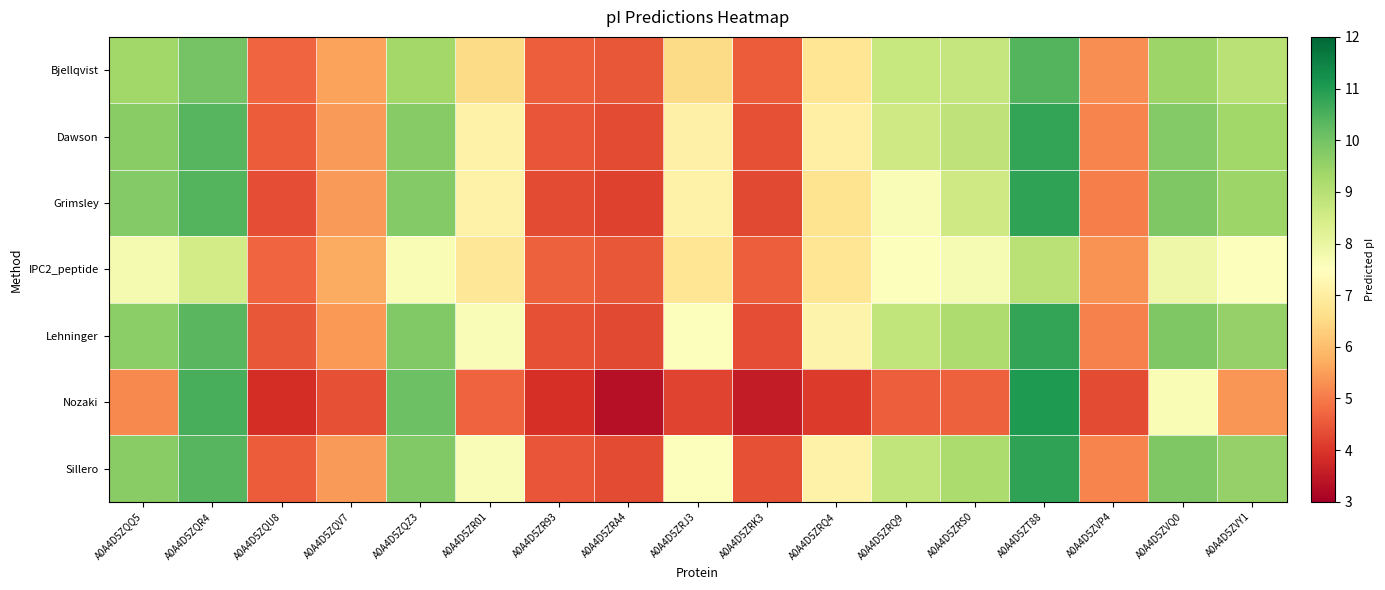

Reading left to right, what are all the values shown in this chart?

Bjellqvist: A0A4D5ZQQ5=9.3	A0A4D5ZQR4=10.0	A0A4D5ZQU8=4.7	A0A4D5ZQV7=5.5	A0A4D5ZQZ3=9.3	A0A4D5ZR01=6.5	A0A4D5ZR93=4.6	A0A4D5ZRA4=4.5	A0A4D5ZRJ3=6.5	A0A4D5ZRK3=4.6	A0A4D5ZRQ4=6.8	A0A4D5ZRQ9=8.7	A0A4D5ZRS0=8.8	A0A4D5ZT88=10.4	A0A4D5ZVP4=5.3	A0A4D5ZVQ0=9.4	A0A4D5ZVY1=9.0
Dawson: A0A4D5ZQQ5=9.7	A0A4D5ZQR4=10.3	A0A4D5ZQU8=4.6	A0A4D5ZQV7=5.4	A0A4D5ZQZ3=9.7	A0A4D5ZR01=7.1	A0A4D5ZR93=4.5	A0A4D5ZRA4=4.3	A0A4D5ZRJ3=7.1	A0A4D5ZRK3=4.4	A0A4D5ZRQ4=7.1	A0A4D5ZRQ9=8.6	A0A4D5ZRS0=8.8	A0A4D5ZT88=10.8	A0A4D5ZVP4=5.1	A0A4D5ZVQ0=9.8	A0A4D5ZVY1=9.4
Grimsley: A0A4D5ZQQ5=9.8	A0A4D5ZQR4=10.4	A0A4D5ZQU8=4.3	A0A4D5ZQV7=5.4	A0A4D5ZQZ3=9.8	A0A4D5ZR01=7.1	A0A4D5ZR93=4.3	A0A4D5ZRA4=4.2	A0A4D5ZRJ3=7.1	A0A4D5ZRK3=4.3	A0A4D5ZRQ4=6.7	A0A4D5ZRQ9=7.6	A0A4D5ZRS0=8.6	A0A4D5ZT88=10.8	A0A4D5ZVP4=5.1	A0A4D5ZVQ0=9.8	A0A4D5ZVY1=9.4
IPC2_peptide: A0A4D5ZQQ5=7.7	A0A4D5ZQR4=8.5	A0A4D5ZQU8=4.7	A0A4D5ZQV7=5.7	A0A4D5ZQZ3=7.6	A0A4D5ZR01=6.8	A0A4D5ZR93=4.6	A0A4D5ZRA4=4.5	A0A4D5ZRJ3=6.8	A0A4D5ZRK3=4.6	A0A4D5ZRQ4=6.8	A0A4D5ZRQ9=7.6	A0A4D5ZRS0=7.7	A0A4D5ZT88=9.0	A0A4D5ZVP4=5.3	A0A4D5ZVQ0=7.9	A0A4D5ZVY1=7.5
Lehninger: A0A4D5ZQQ5=9.7	A0A4D5ZQR4=10.3	A0A4D5ZQU8=4.5	A0A4D5ZQV7=5.4	A0A4D5ZQZ3=9.8	A0A4D5ZR01=7.6	A0A4D5ZR93=4.4	A0A4D5ZRA4=4.3	A0A4D5ZRJ3=7.5	A0A4D5ZRK3=4.4	A0A4D5ZRQ4=7.2	A0A4D5ZRQ9=8.8	A0A4D5ZRS0=9.2	A0A4D5ZT88=10.8	A0A4D5ZVP4=5.1	A0A4D5ZVQ0=9.8	A0A4D5ZVY1=9.5
Nozaki: A0A4D5ZQQ5=5.2	A0A4D5ZQR4=10.5	A0A4D5ZQU8=3.9	A0A4D5ZQV7=4.4	A0A4D5ZQZ3=10.1	A0A4D5ZR01=4.7	A0A4D5ZR93=3.9	A0A4D5ZRA4=3.4	A0A4D5ZRJ3=4.2	A0A4D5ZRK3=3.5	A0A4D5ZRQ4=4.1	A0A4D5ZRQ9=4.6	A0A4D5ZRS0=4.6	A0A4D5ZT88=11.0	A0A4D5ZVP4=4.3	A0A4D5ZVQ0=7.6	A0A4D5ZVY1=5.4
Sillero: A0A4D5ZQQ5=9.7	A0A4D5ZQR4=10.4	A0A4D5ZQU8=4.6	A0A4D5ZQV7=5.4	A0A4D5ZQZ3=9.8	A0A4D5ZR01=7.6	A0A4D5ZR93=4.4	A0A4D5ZRA4=4.3	A0A4D5ZRJ3=7.6	A0A4D5ZRK3=4.4	A0A4D5ZRQ4=7.1	A0A4D5ZRQ9=8.8	A0A4D5ZRS0=9.2	A0A4D5ZT88=10.8	A0A4D5ZVP4=5.1	A0A4D5ZVQ0=9.9	A0A4D5ZVY1=9.5